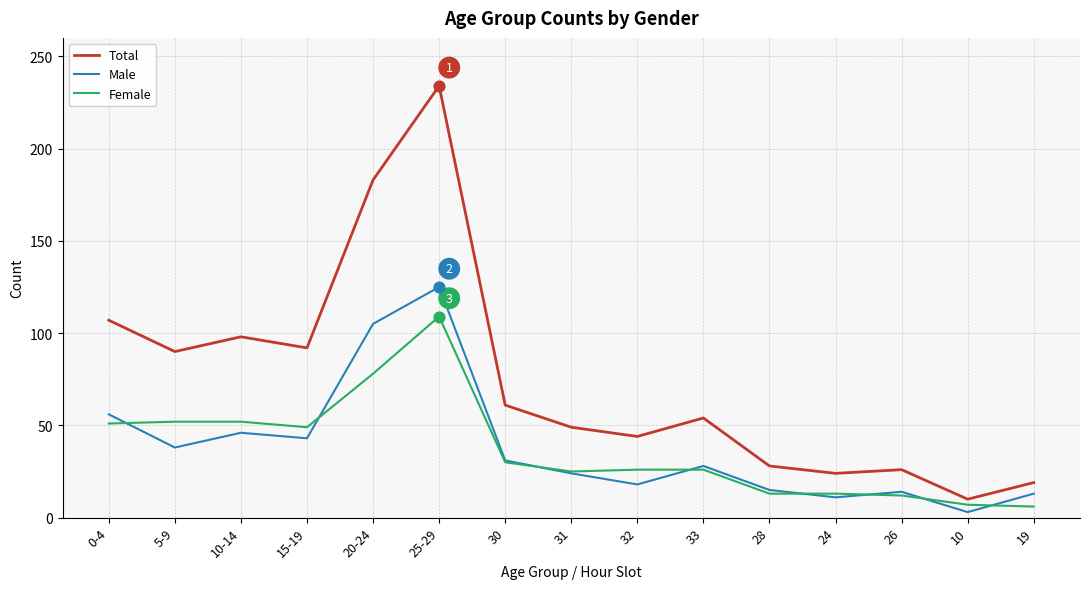

Between 31 and 19, which series saw the biggest shift?

Total